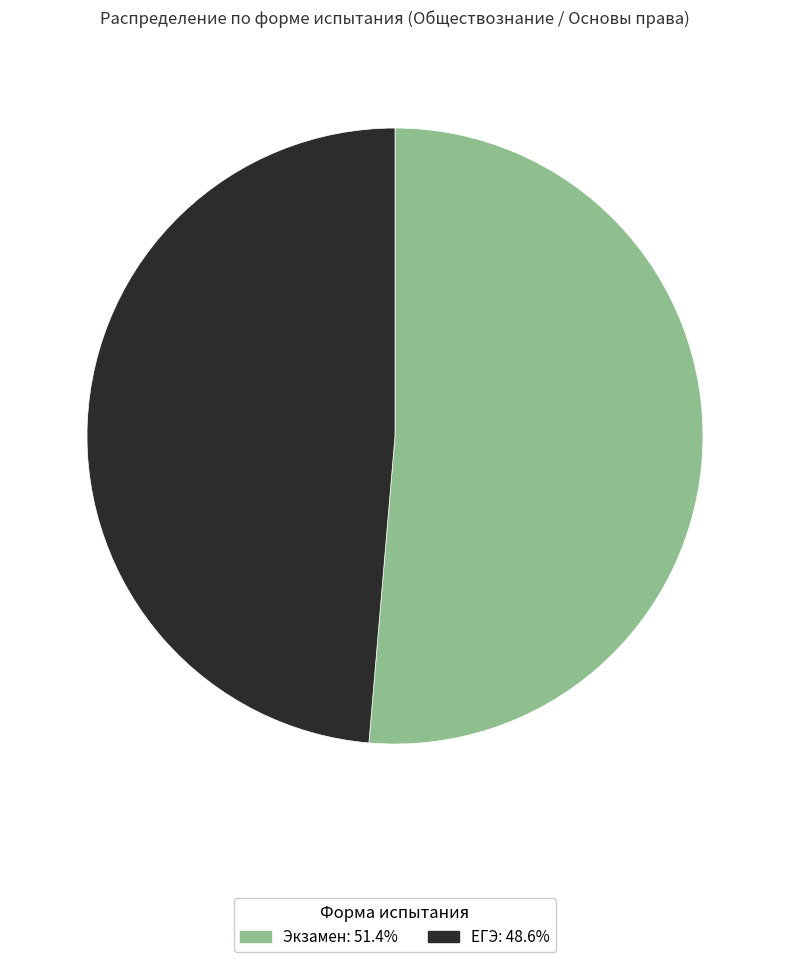

Does Экзамен represent more than half of the total?

Yes